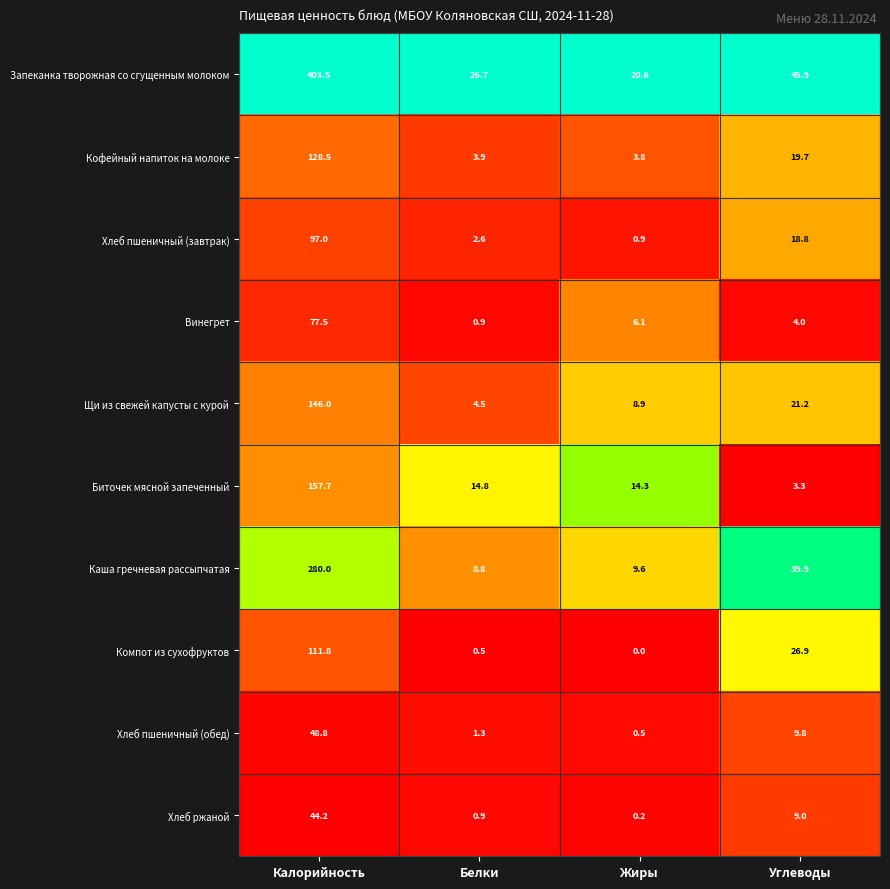

Which series has the largest total across all categories?

Запеканка творожная со сгущенным молоком